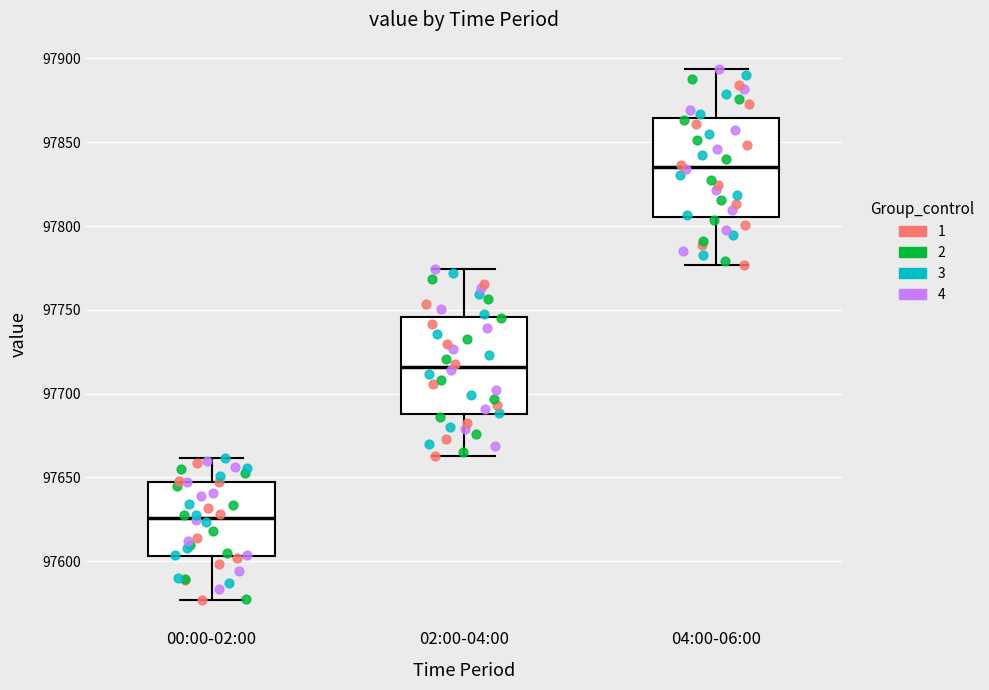

Where does the median line of the box for 00:00-02:00 sit on the y-axis? The values are not printed on the chart, so give them approximately, as read against the axis.

97625